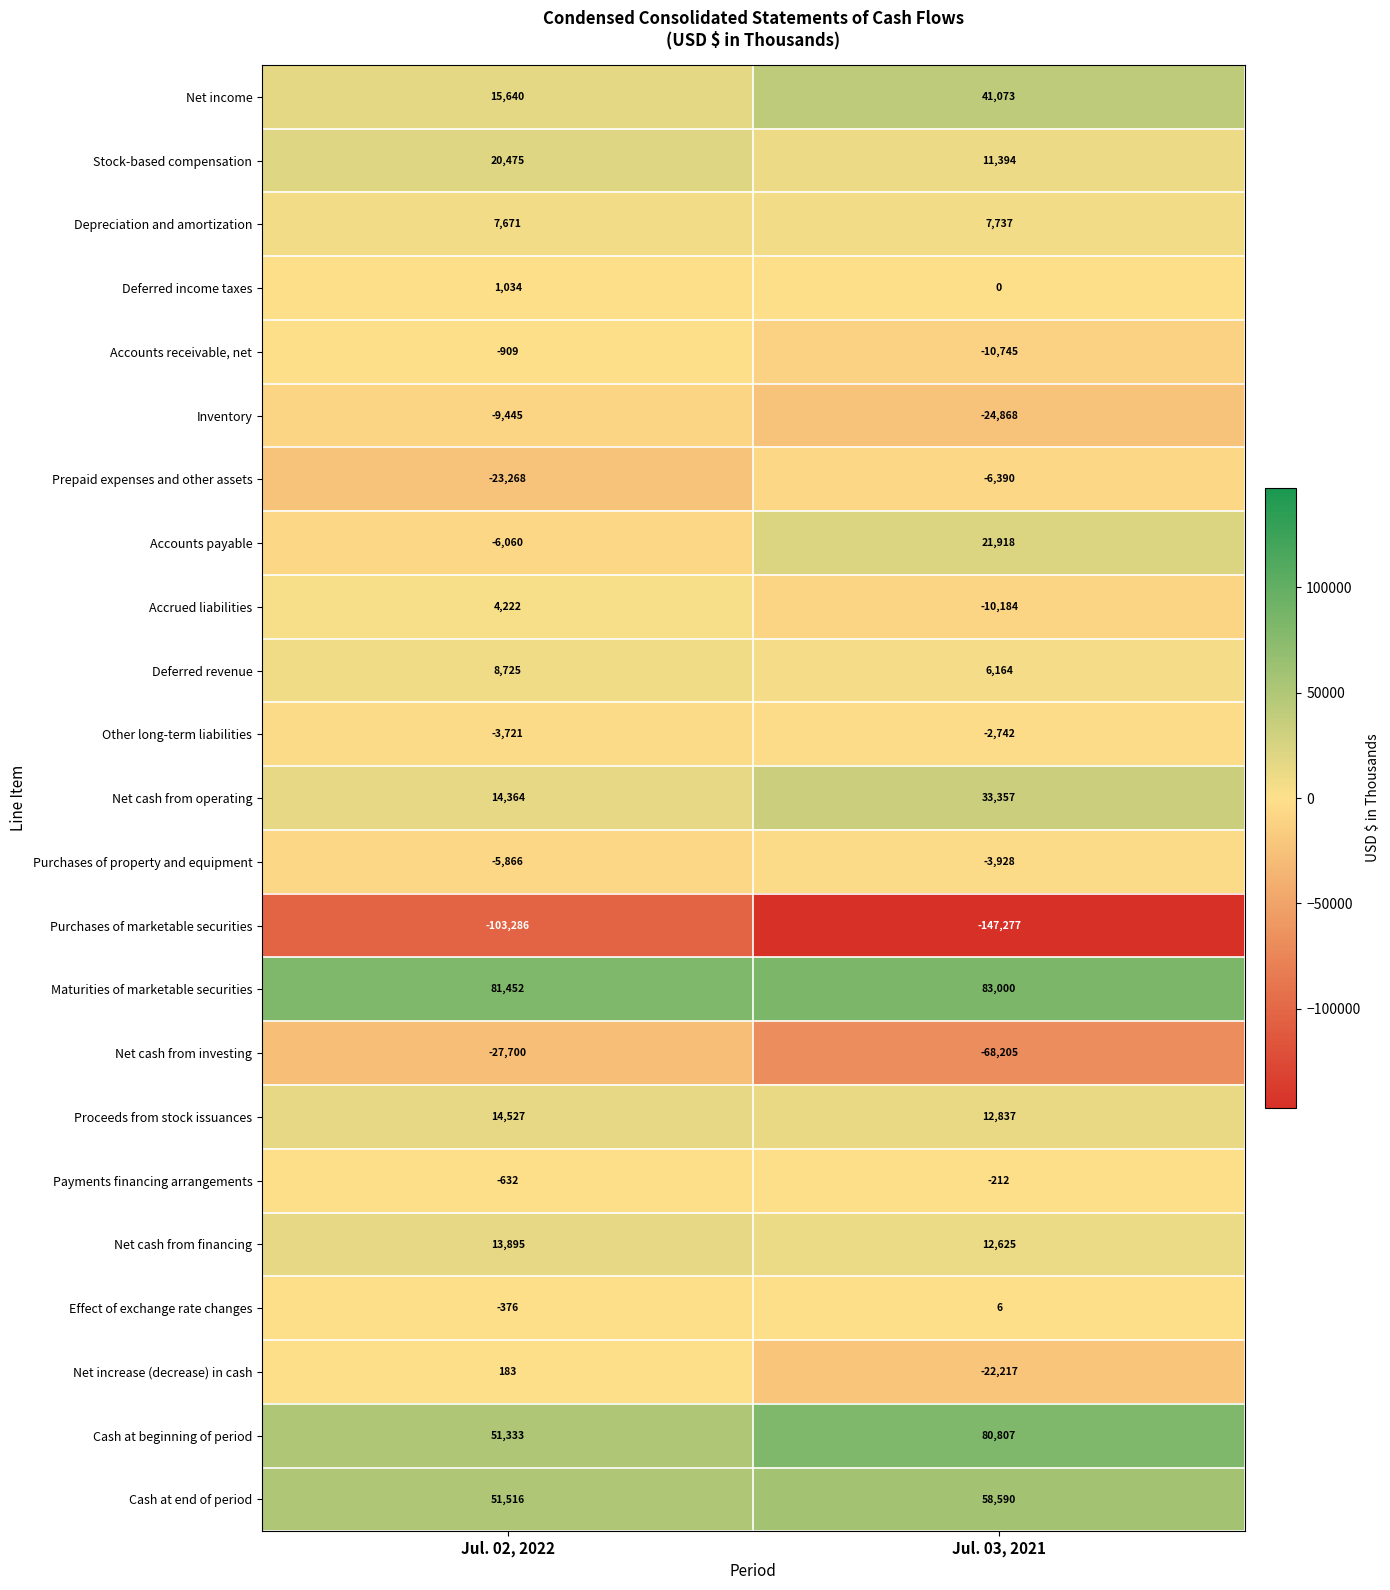

What is the difference between the highest and lowest values at Jul. 03, 2021?

230277